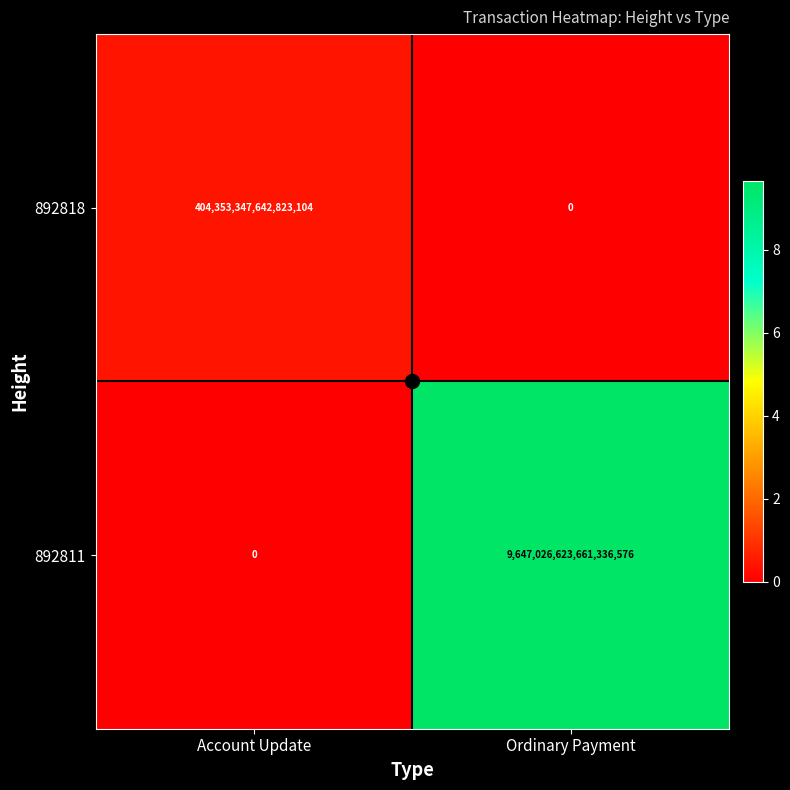

Which series has the widest spread of values?

892811